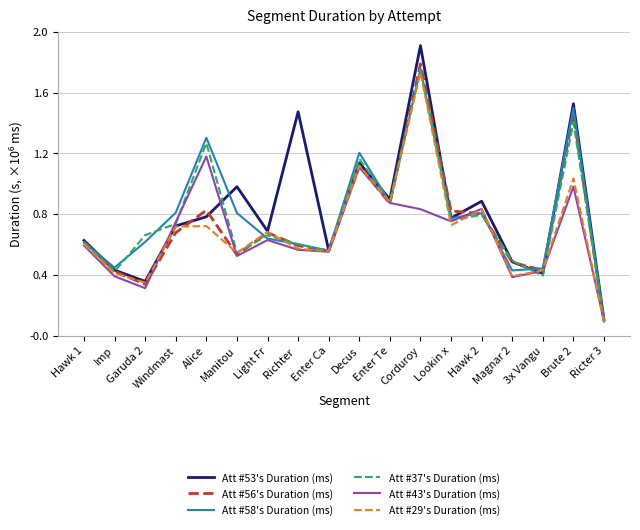

Does the chart display data point markers on the line(s)?

No